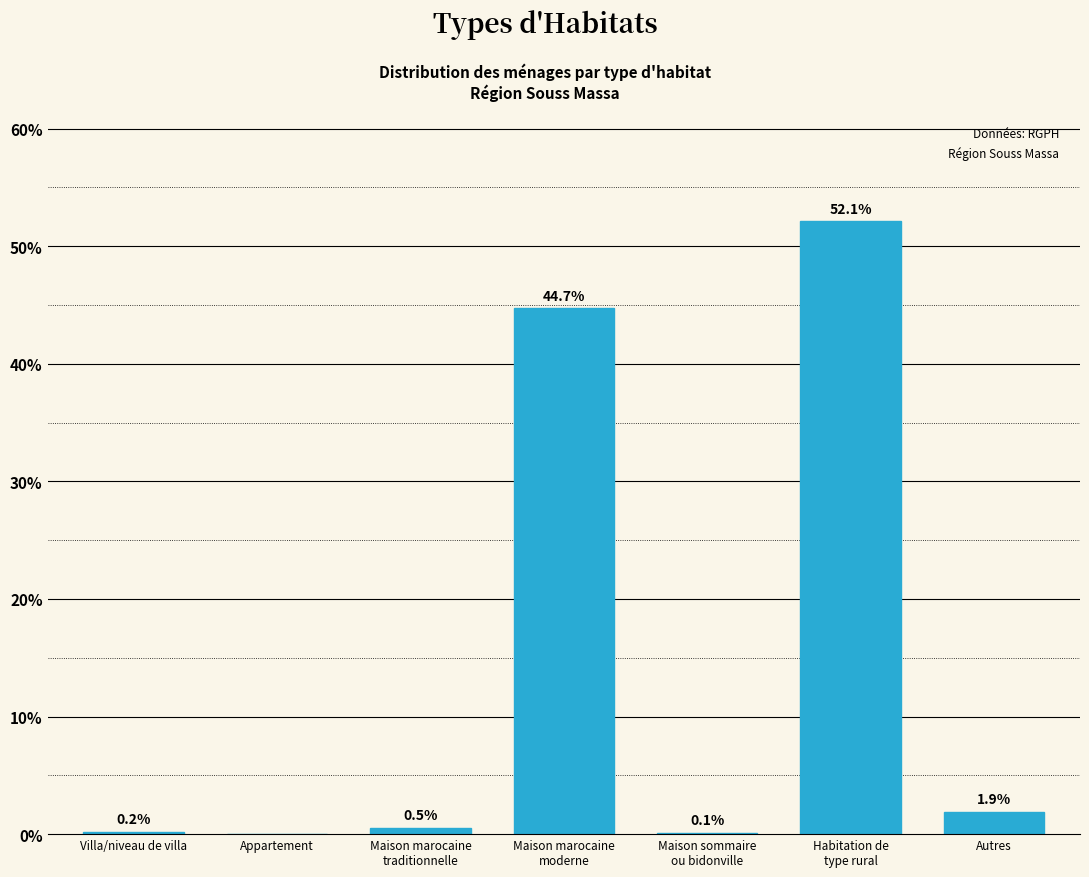

What is the sum of all values?

99.5